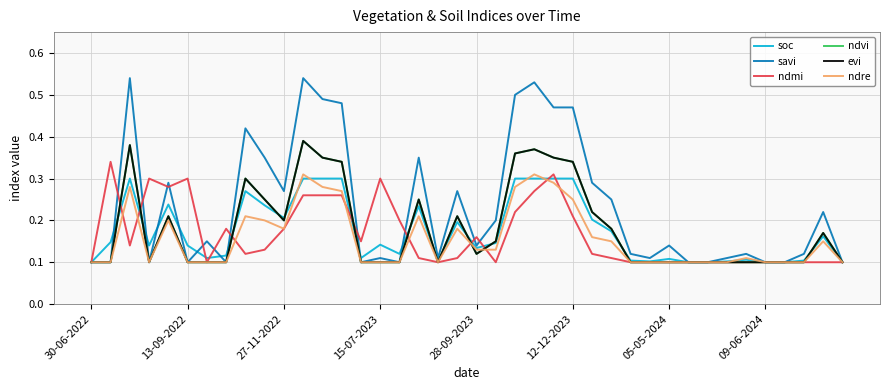

Does the chart have visible grid lines?

Yes